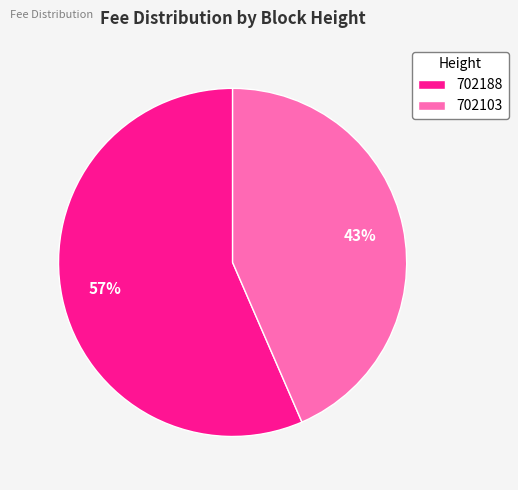

Which slice is the largest?

702188